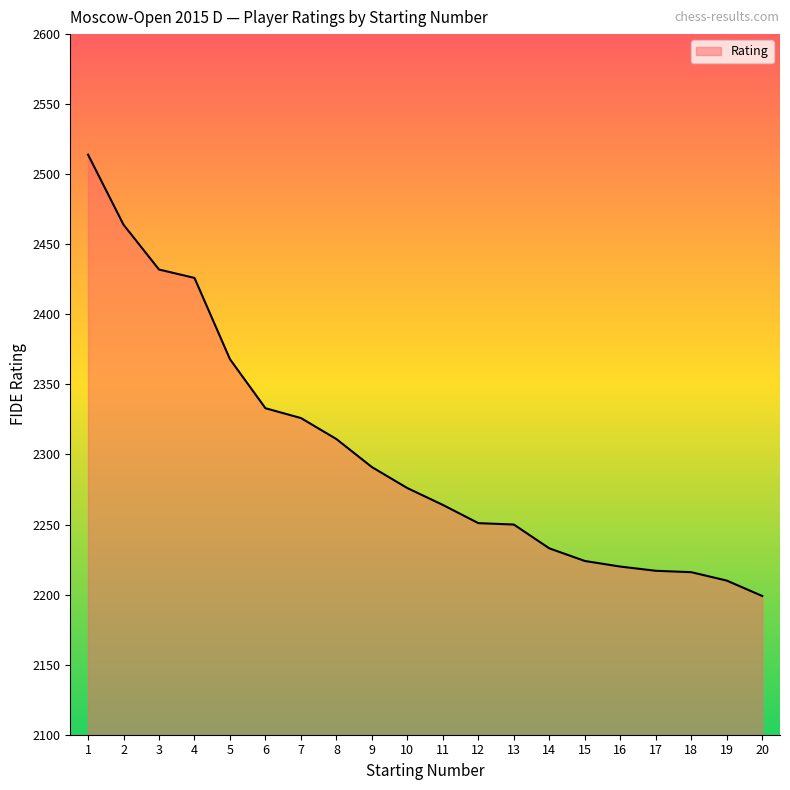

Is it true that the value at 7 is 2326?

True